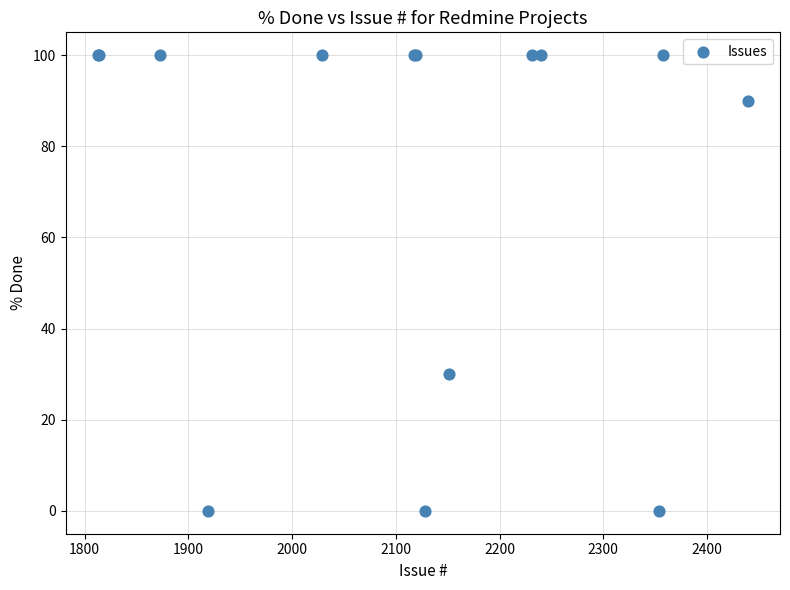

What Y value in the scatter plot is closest to 50?

30